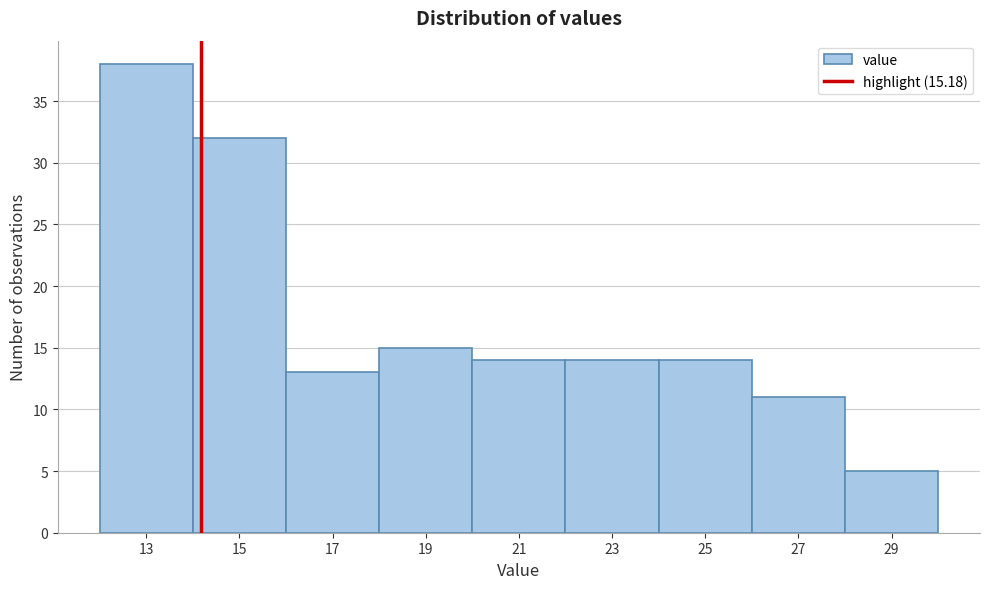

Reading left to right, extract all data points from this chart.

38	32	13	15	14	14	14	11	5